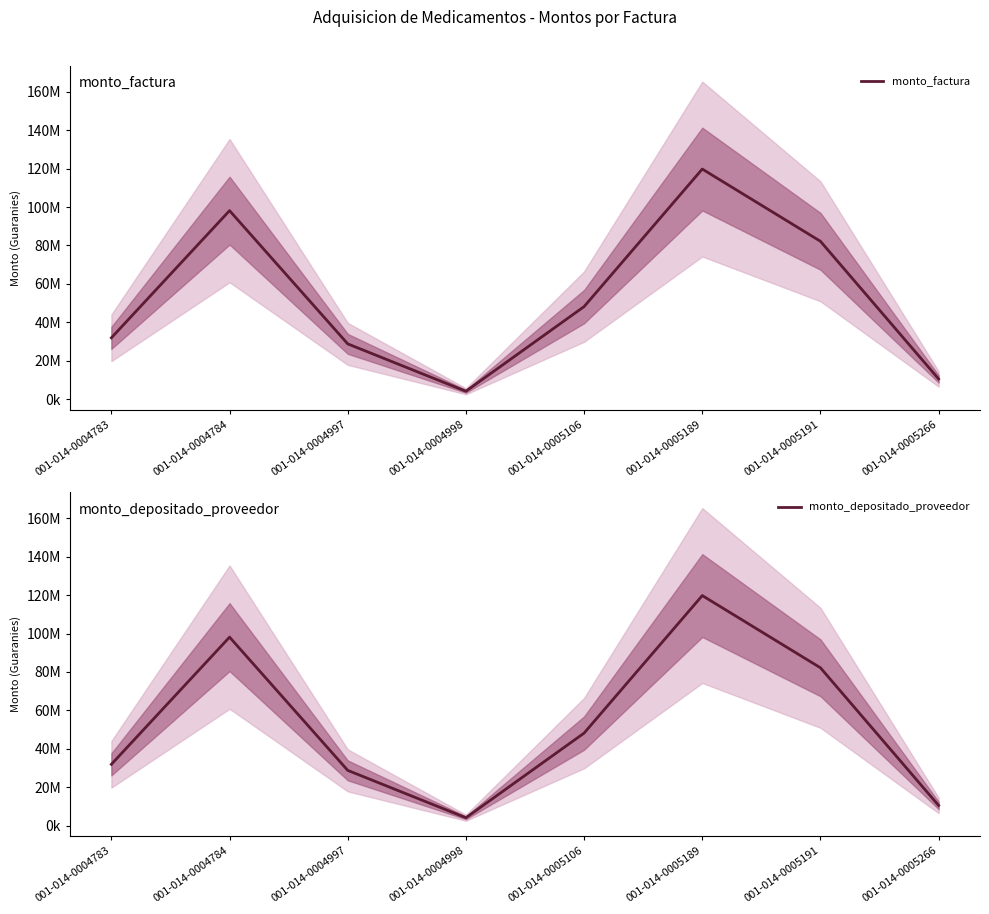

True or false: monto_depositado_proveedor has a value of 18490641 at 001-014-0005191.

False